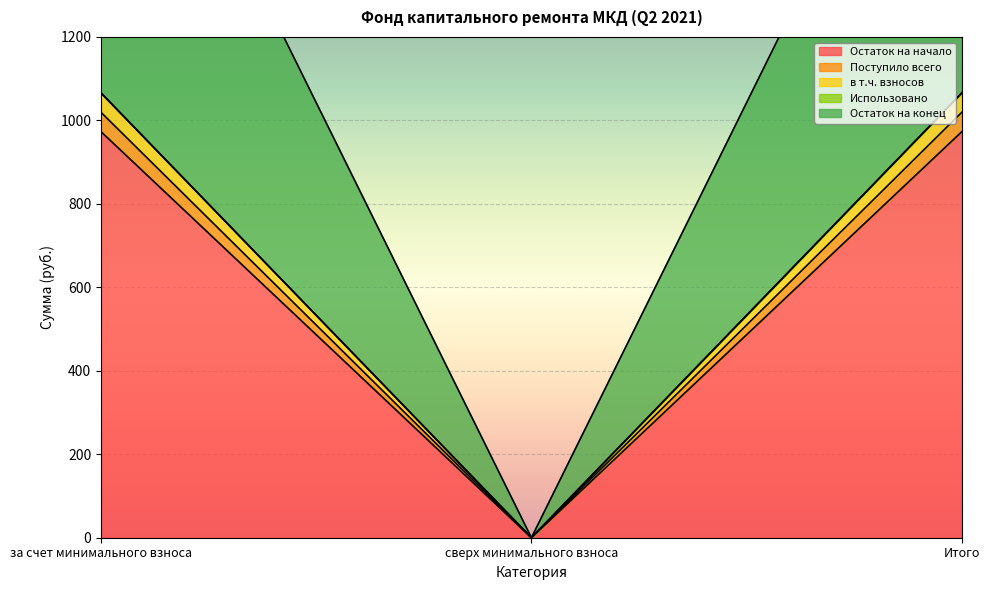

What is the label of the 2nd point from the right?

сверх минимального взноса